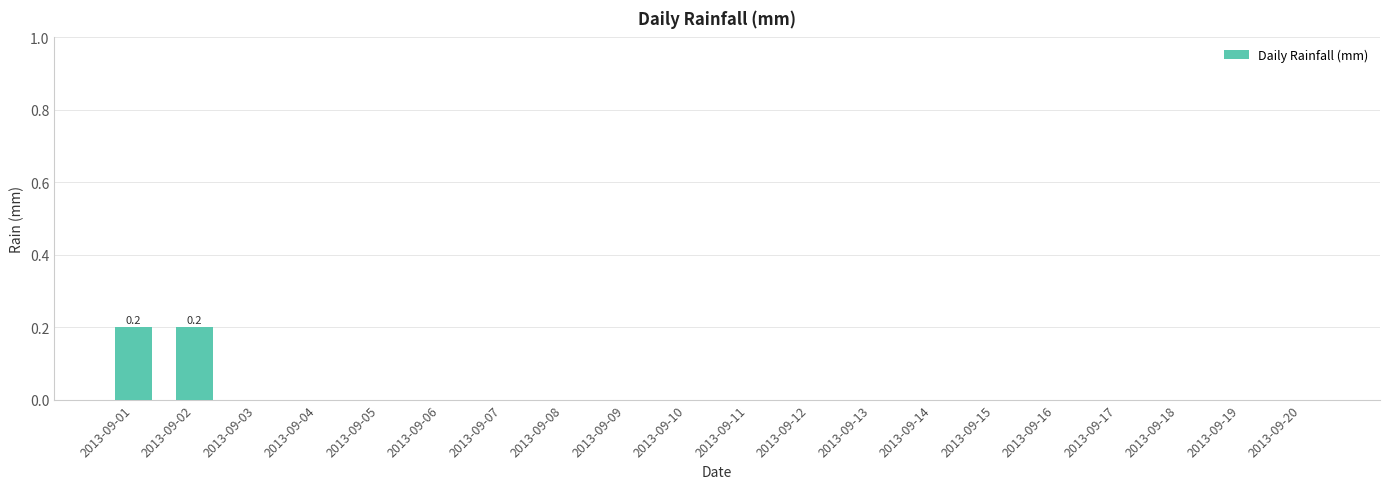

The chart shows a value of 0.0 at 2013-09-15. True or false?

True